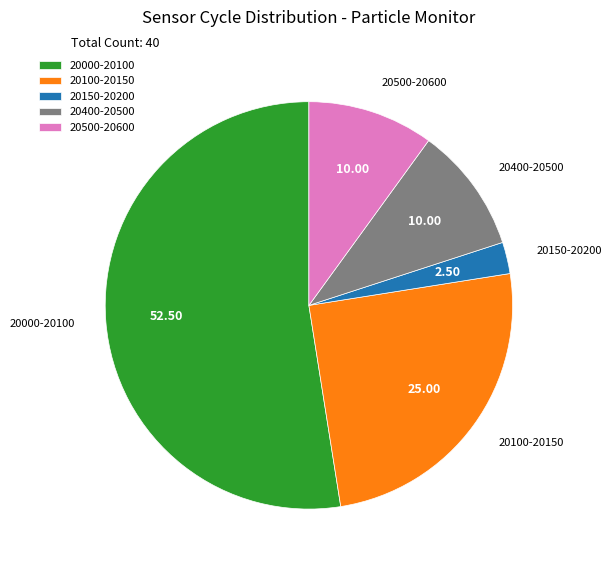

How many segments does this pie chart have?

5